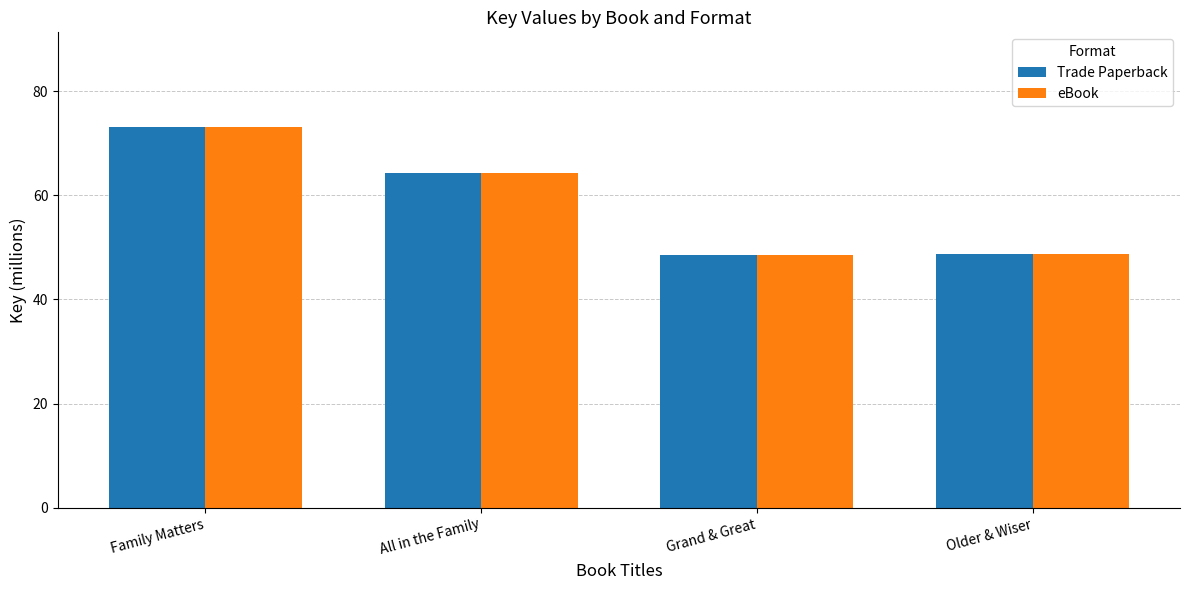

At which label is Trade Paperback closest to 60?

All in the Family